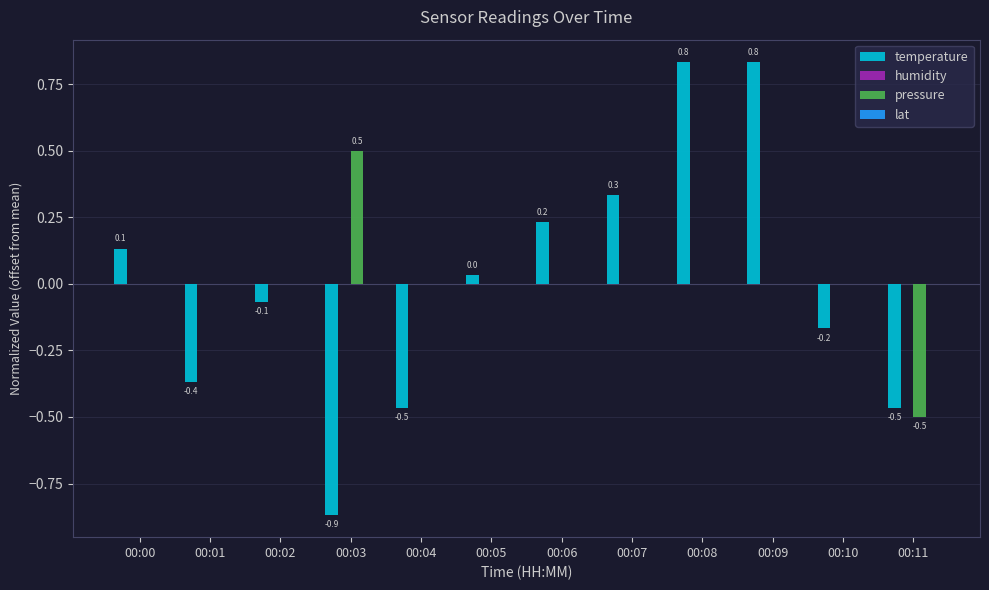

What is the total value across all series at 00:01?

-0.4